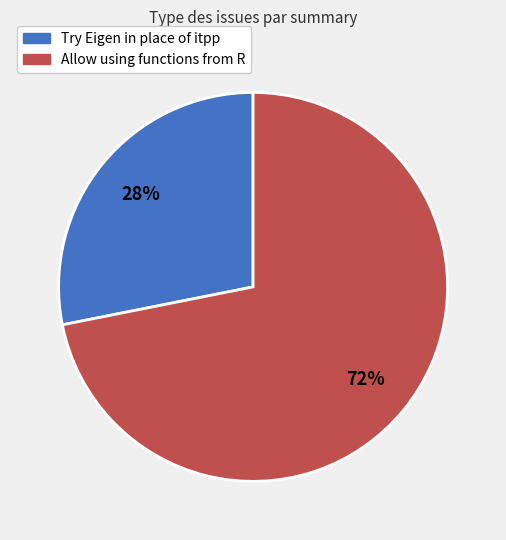

What is the majority slice?

Allow using functions from R